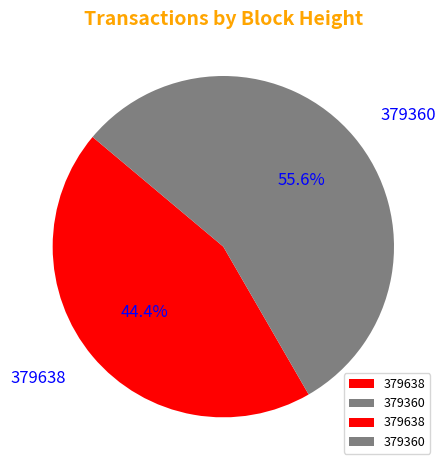

Is 379638 the majority of the pie?

No